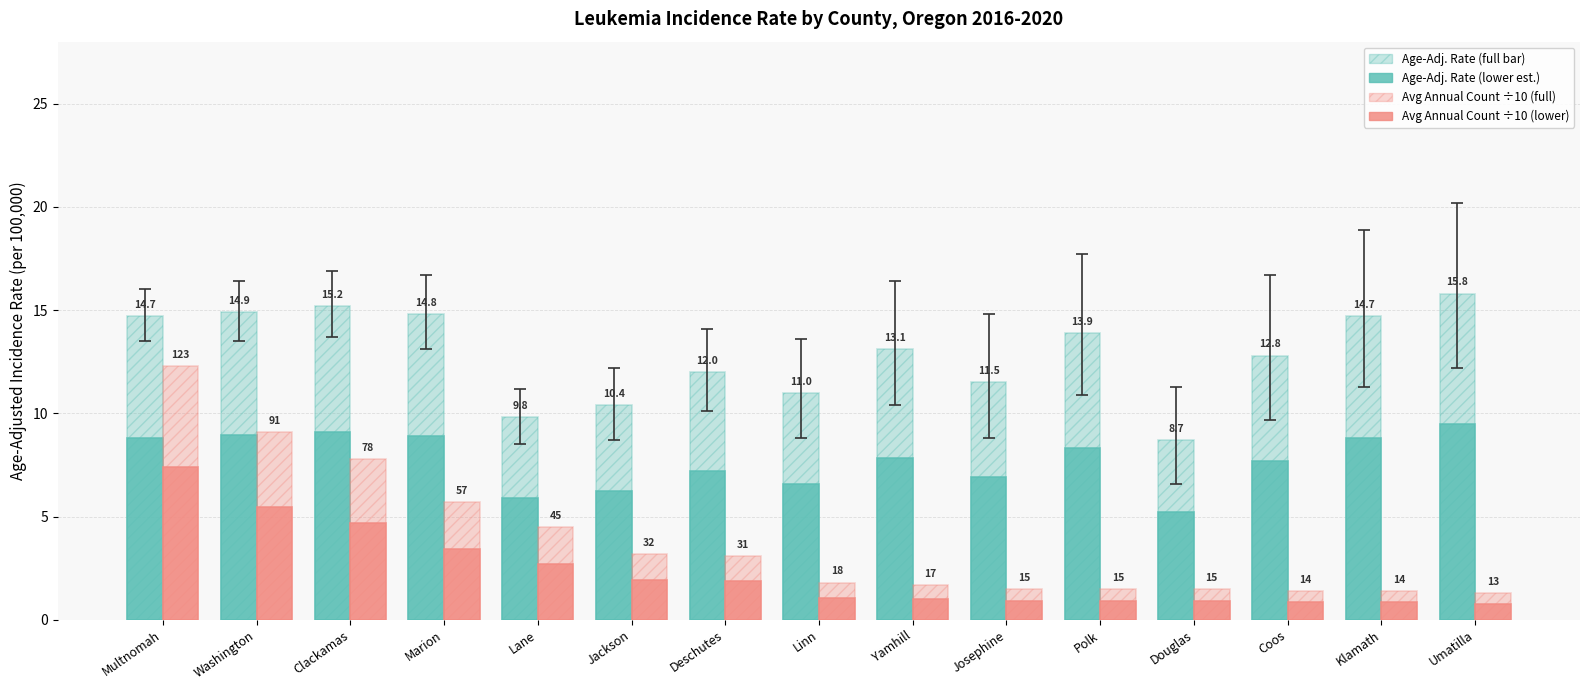

Reading left to right, transcribe all the data shown in this chart.

Age-Adjusted Incidence Rate: Multnomah=14.7	Washington=14.9	Clackamas=15.2	Marion=14.8	Lane=9.8	Jackson=10.4	Deschutes=12.0	Linn=11.0	Yamhill=13.1	Josephine=11.5	Polk=13.9	Douglas=8.7	Coos=12.8	Klamath=14.7	Umatilla=15.8
Age-Adjusted Rate (lower bound): Multnomah=8.8	Washington=8.9	Clackamas=9.1	Marion=8.9	Lane=5.9	Jackson=6.2	Deschutes=7.2	Linn=6.6	Yamhill=7.9	Josephine=6.9	Polk=8.3	Douglas=5.2	Coos=7.7	Klamath=8.8	Umatilla=9.5
Avg Annual Count (÷10): Multnomah=12.3	Washington=9.1	Clackamas=7.8	Marion=5.7	Lane=4.5	Jackson=3.2	Deschutes=3.1	Linn=1.8	Yamhill=1.7	Josephine=1.5	Polk=1.5	Douglas=1.5	Coos=1.4	Klamath=1.4	Umatilla=1.3
Avg Count (lower bound): Multnomah=7.4	Washington=5.5	Clackamas=4.7	Marion=3.4	Lane=2.7	Jackson=1.9	Deschutes=1.9	Linn=1.1	Yamhill=1.0	Josephine=0.9	Polk=0.9	Douglas=0.9	Coos=0.8	Klamath=0.8	Umatilla=0.8